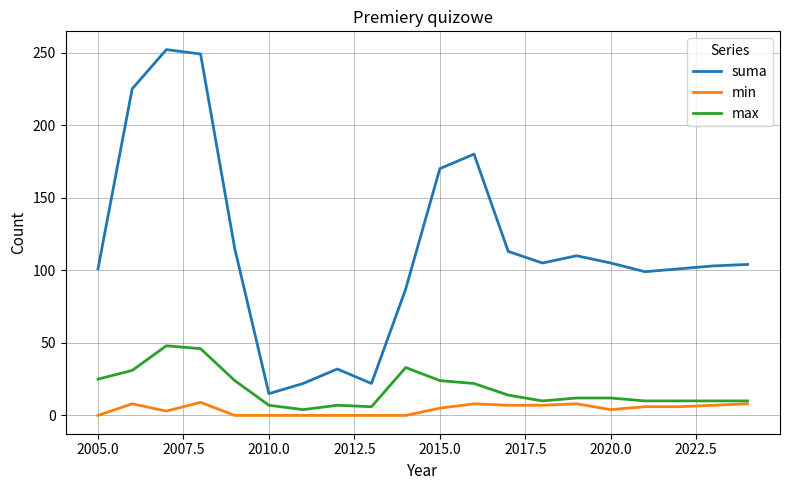

True or false: suma and max intersect in this chart.

False